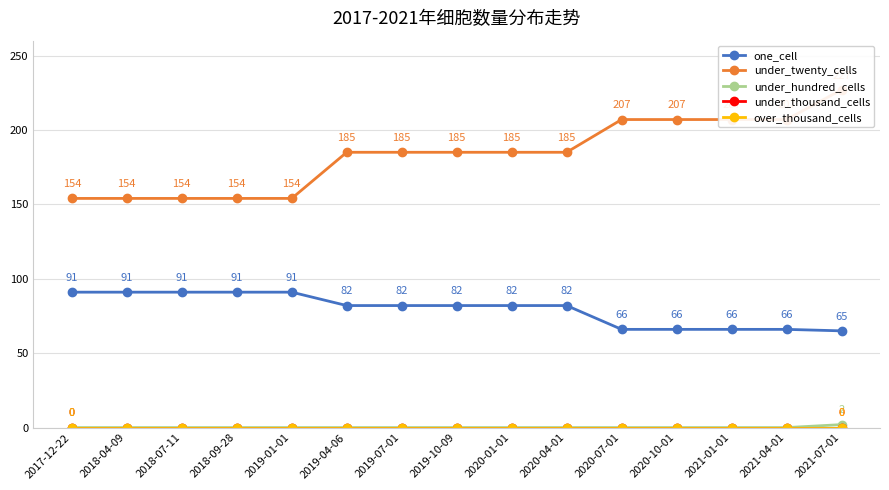

What is the total value across all series at 2019-04-06?

267